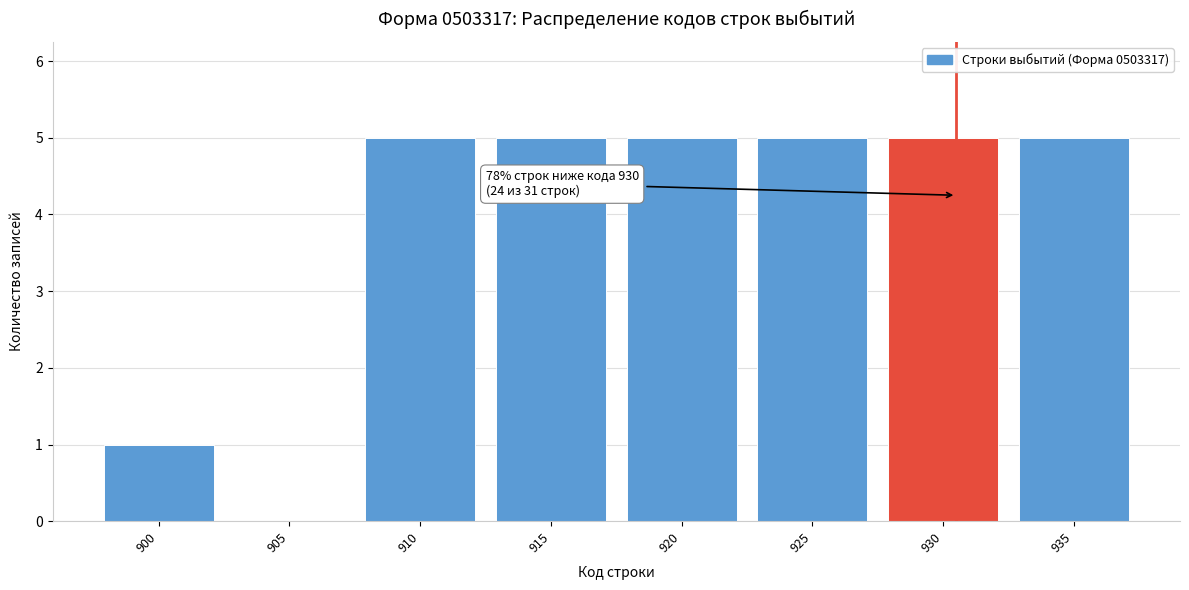

Reading left to right, list all the values displayed in this chart.

900=1	905=0	910=5	915=5	920=5	925=5	930=5	935=5